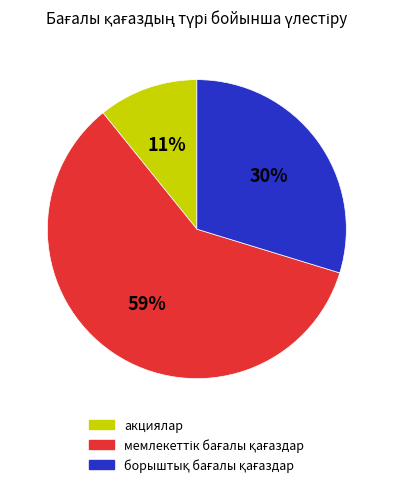

Is it true that акциялар is 1% of the pie?

False